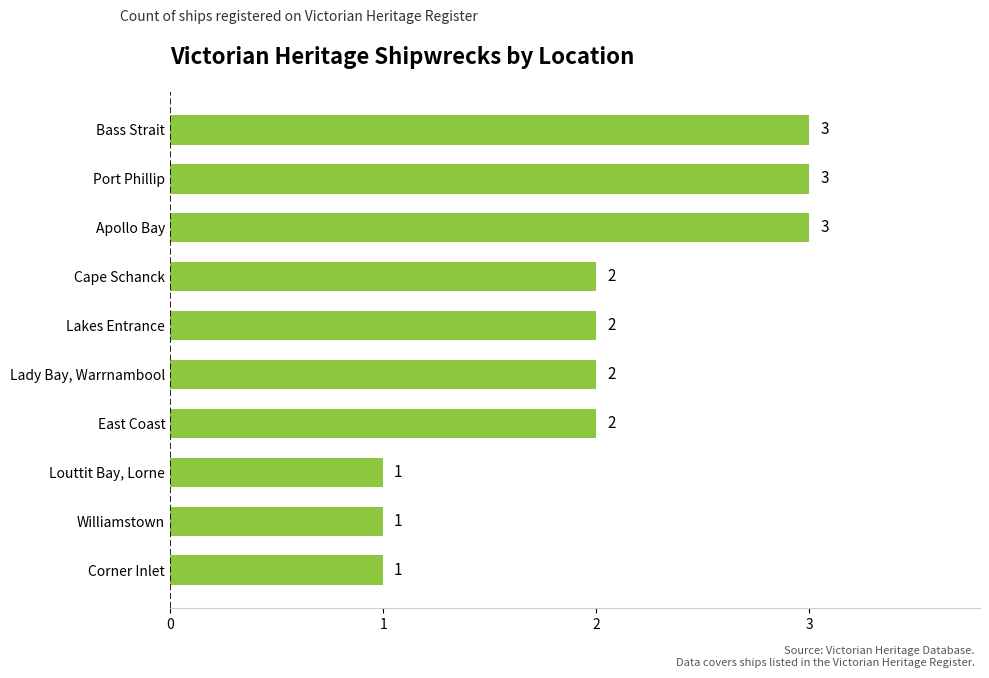

What is the sum of all values?

20